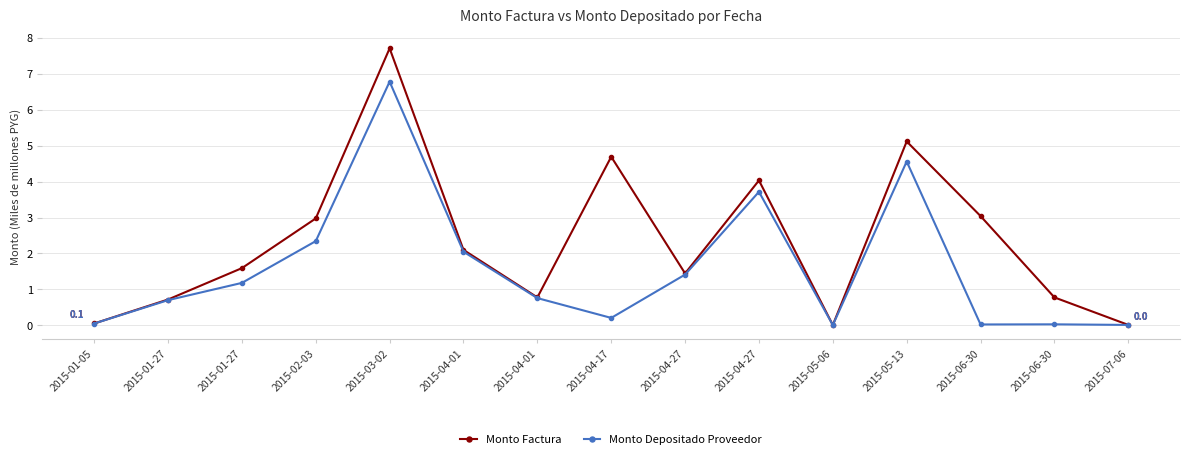

How many data points does each series have?

15